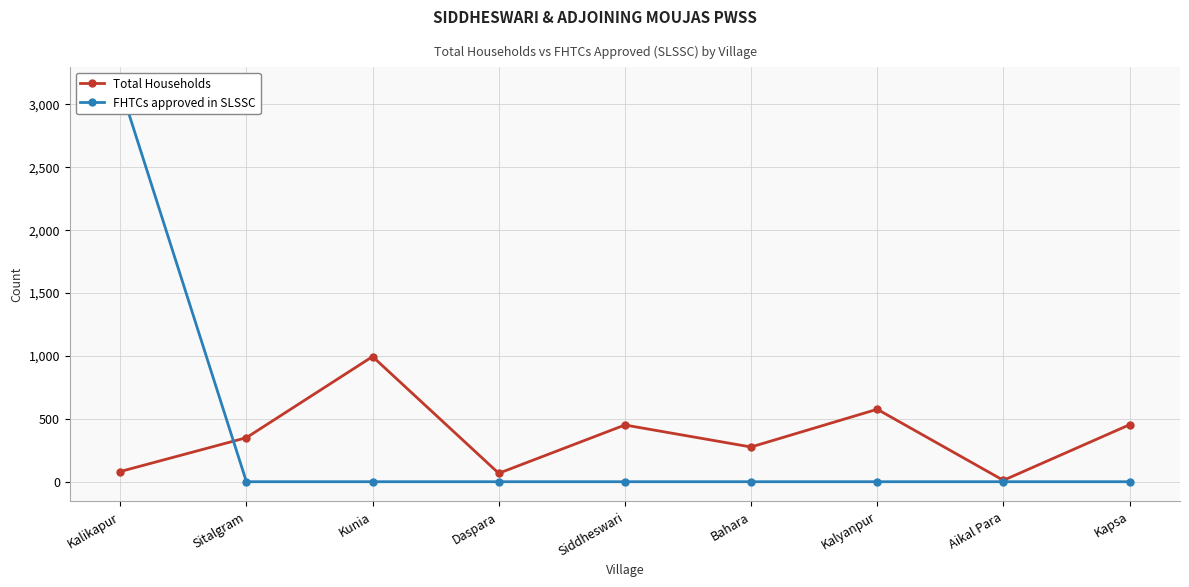

True or false: Total Households has more than 0 points higher than both neighbors.

True